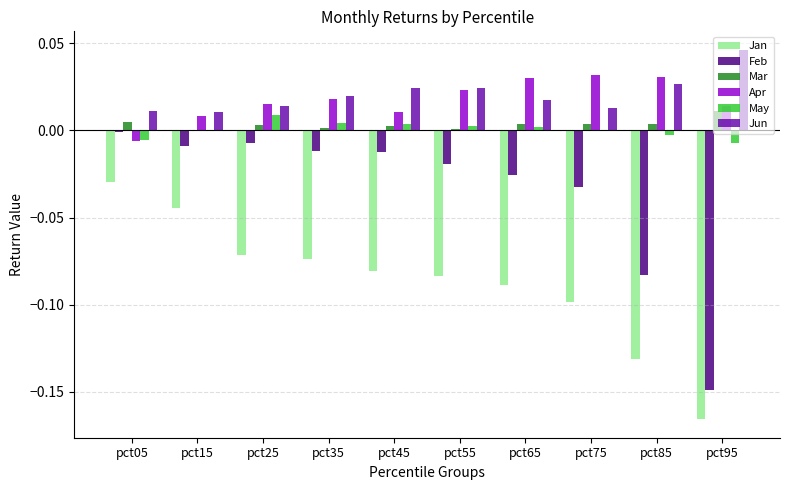

How many values in Apr are above zero?

9